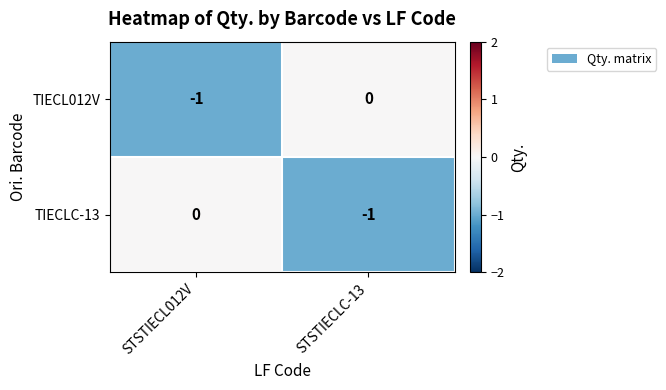

At STSTIECLC-13, list the series in order from largest to smallest.

TIECL012V, TIECLC-13